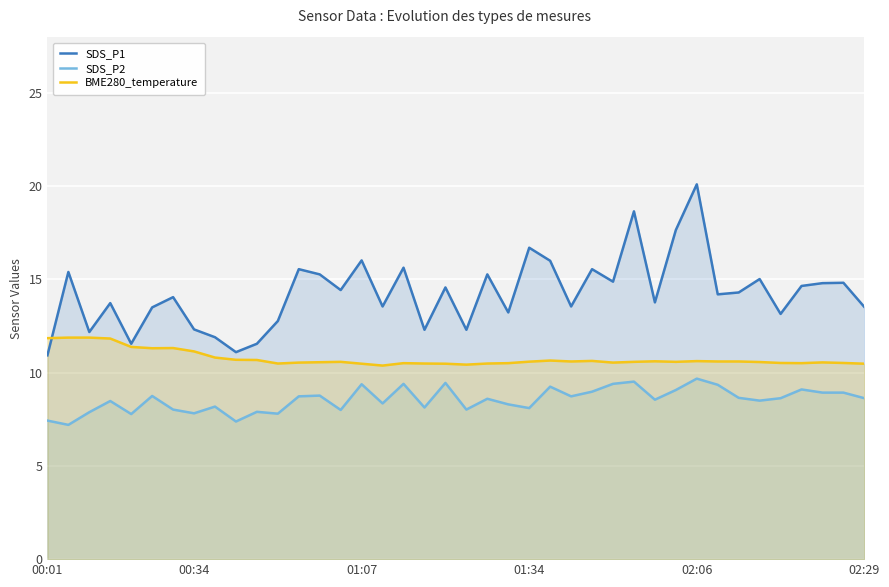

Which series has the largest range (max minus min)?

SDS_P1